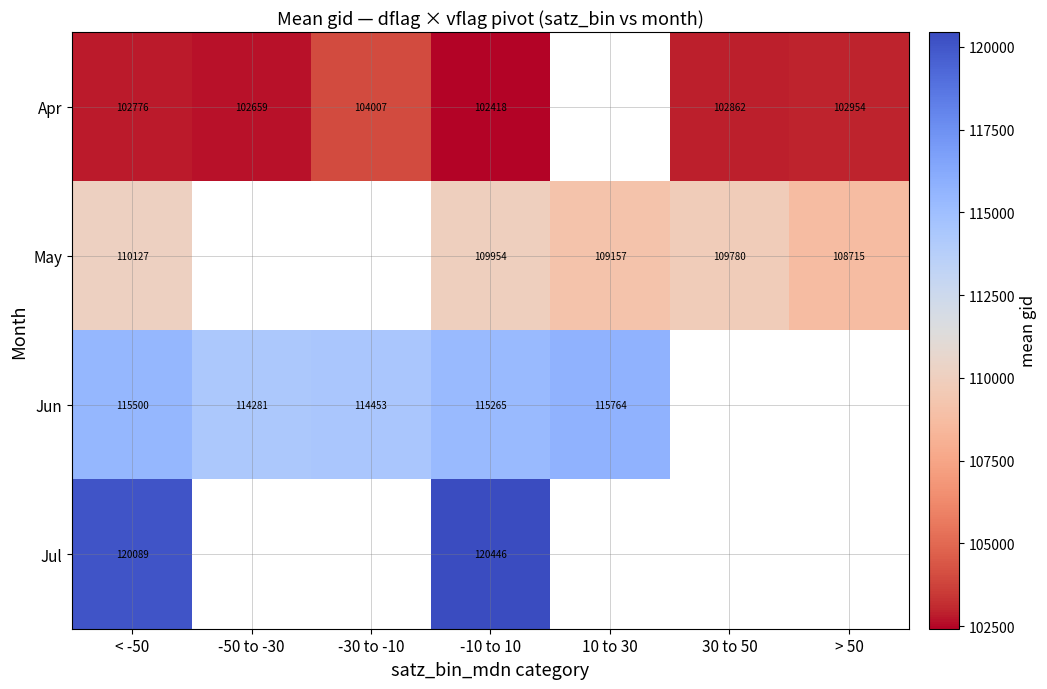

How many series are shown in this chart?

4